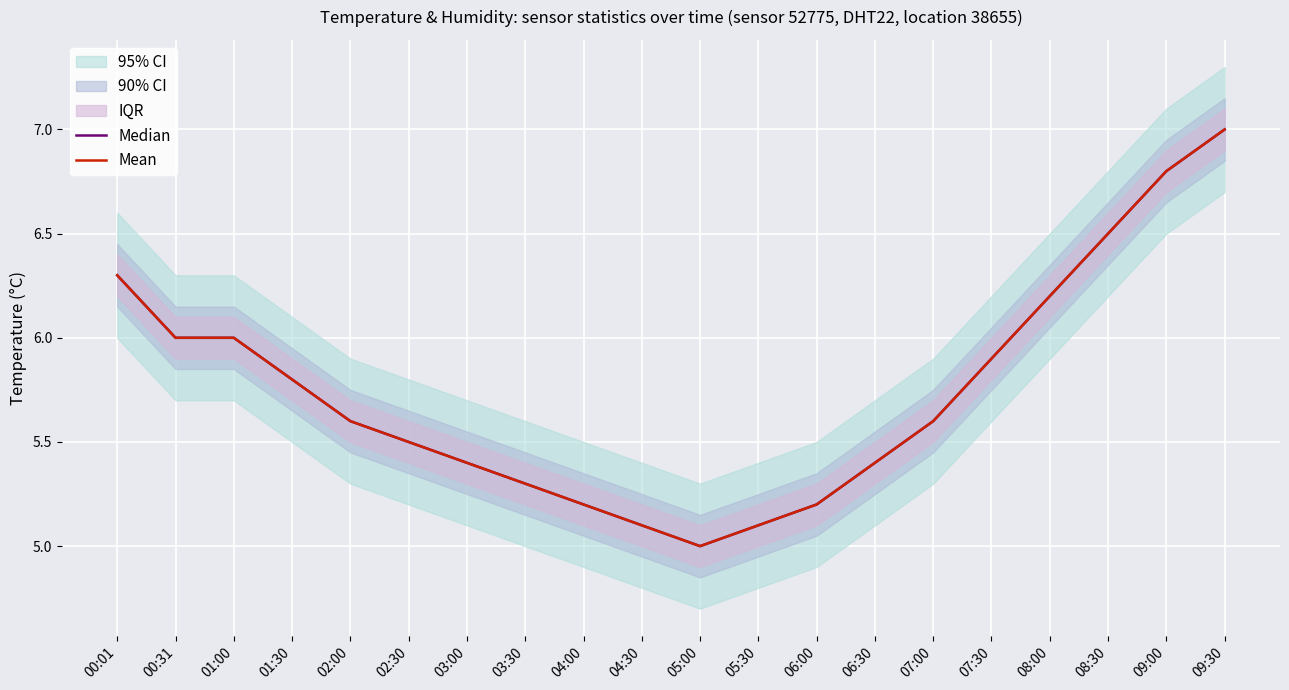

Between 02:30 and 03:30, which series saw the biggest shift?

Mean